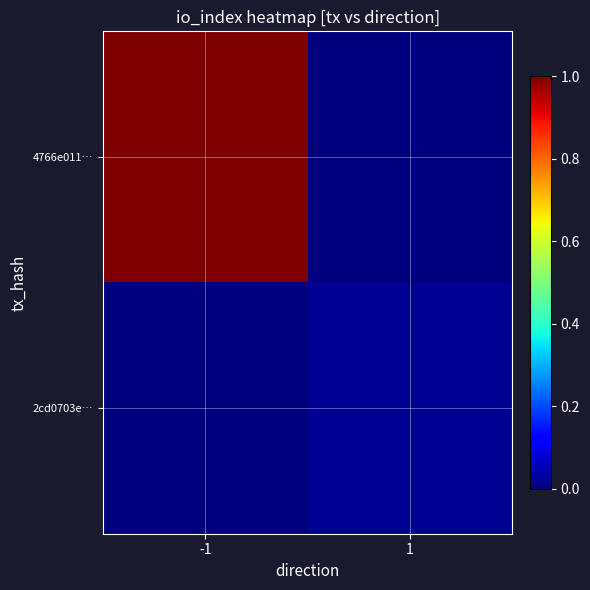

Reading right to left, transcribe all the data shown in this chart.

4766e011…: 1=0.0	-1=1.0
2cd0703e…: 1=0.0	-1=0.0